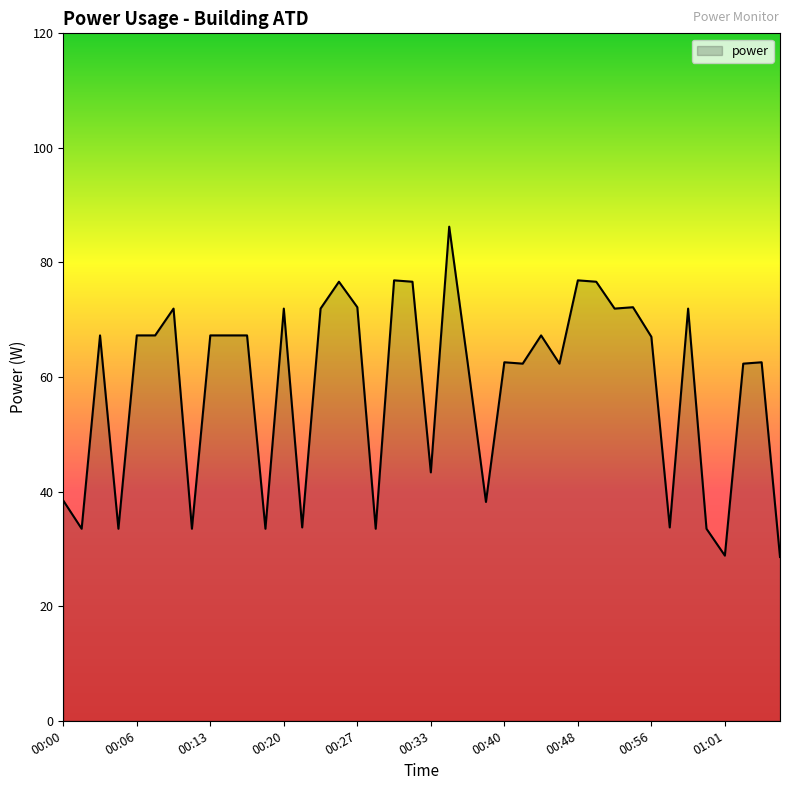

What is the difference between the maximum and minimum values?

57.7